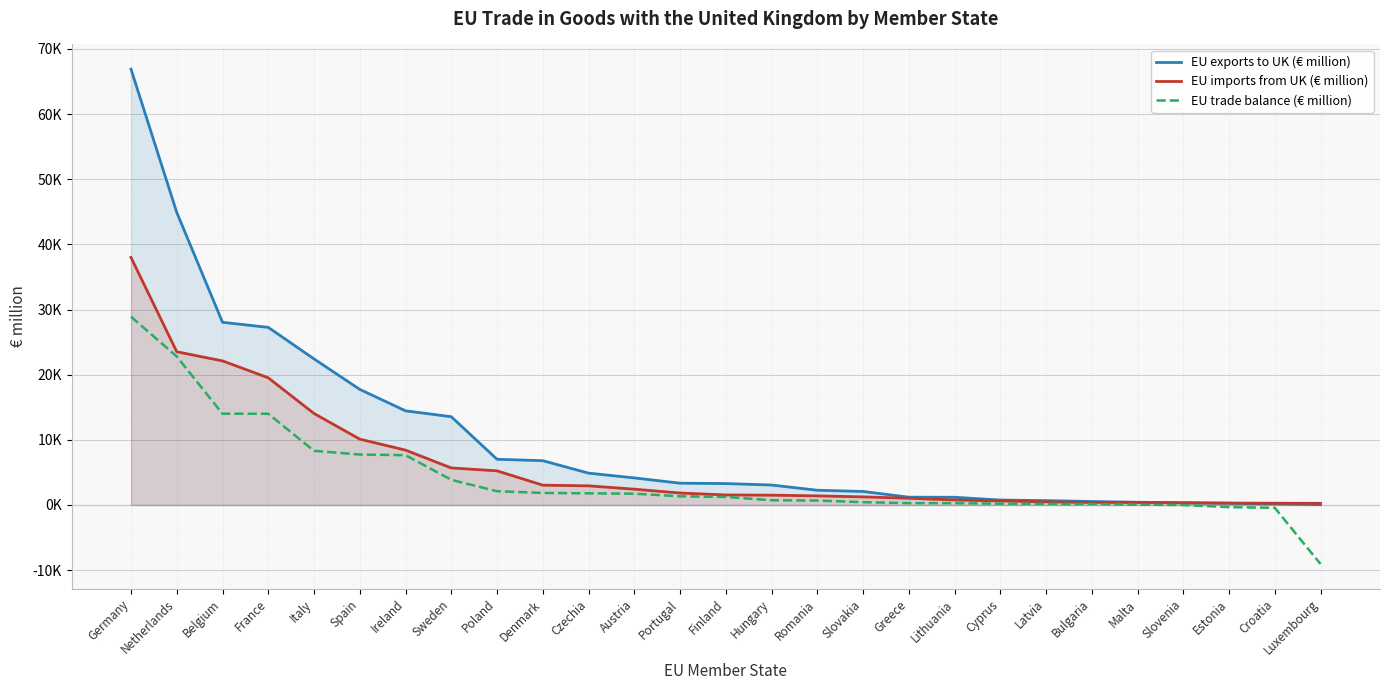

Count the number of data series in this chart.

3